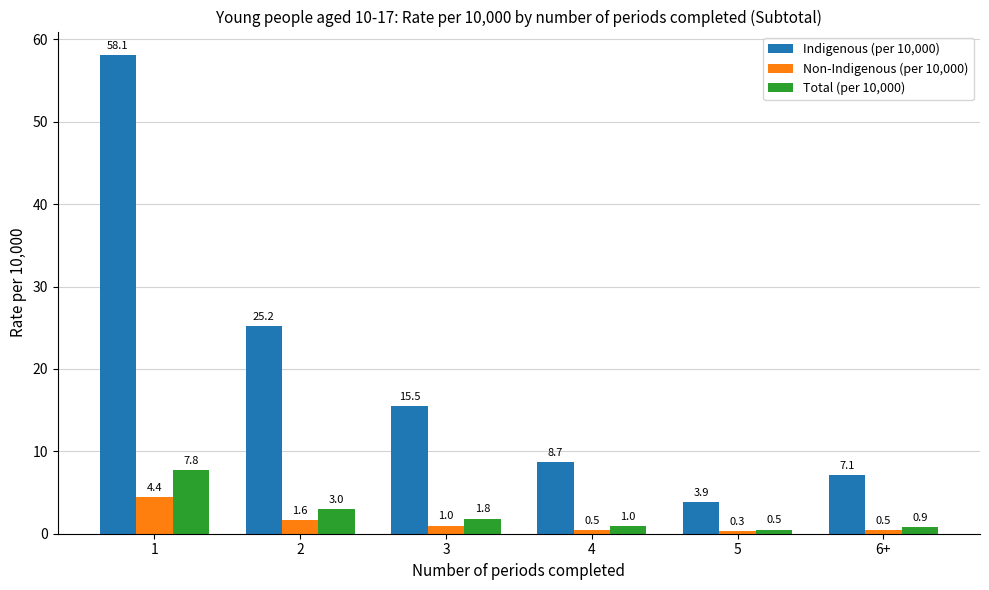

What is the maximum value for Total (per 10,000)?

7.8